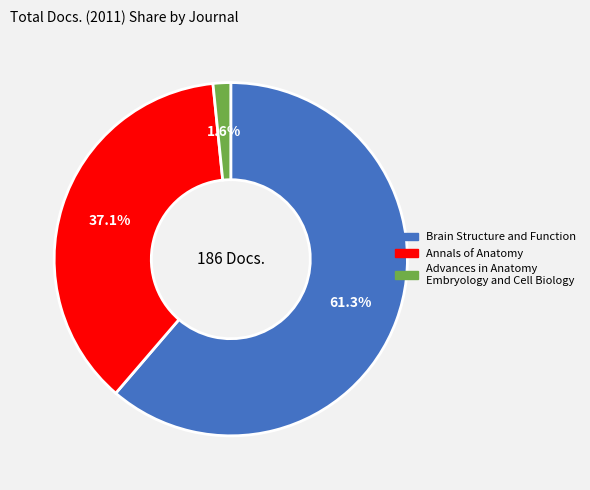

The Annals of Anatomy slice represents 37% of the pie. True or false?

True